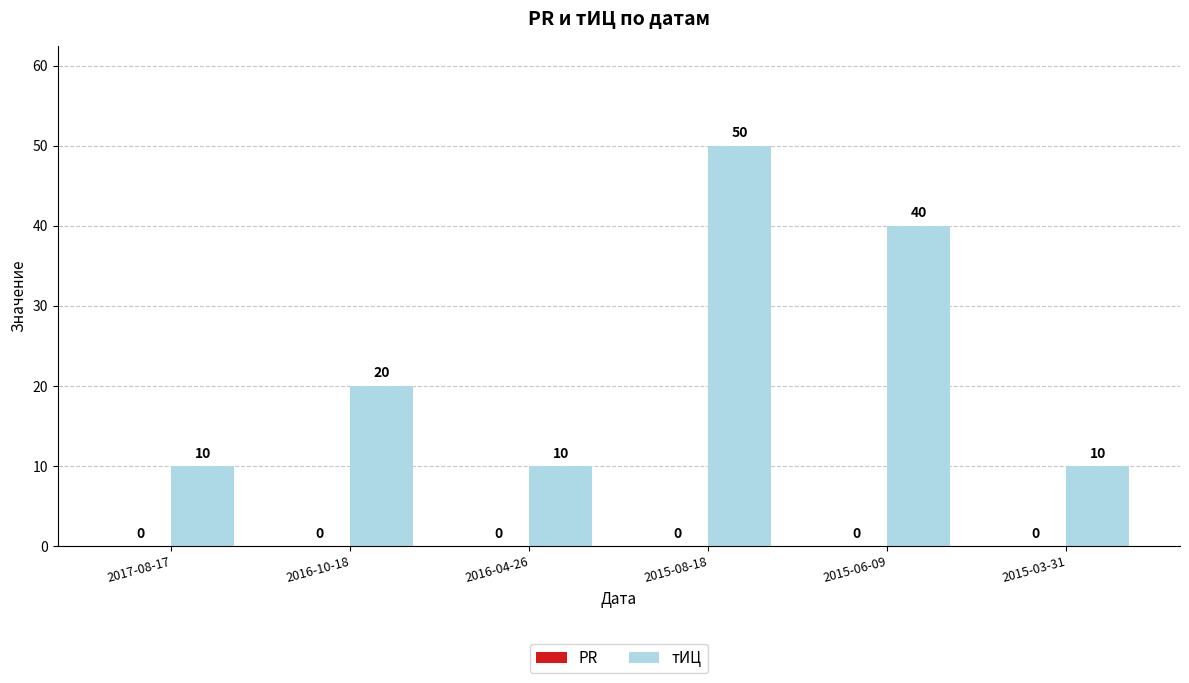

What is the difference between the values at 2016-04-26 and 2015-08-18?

40